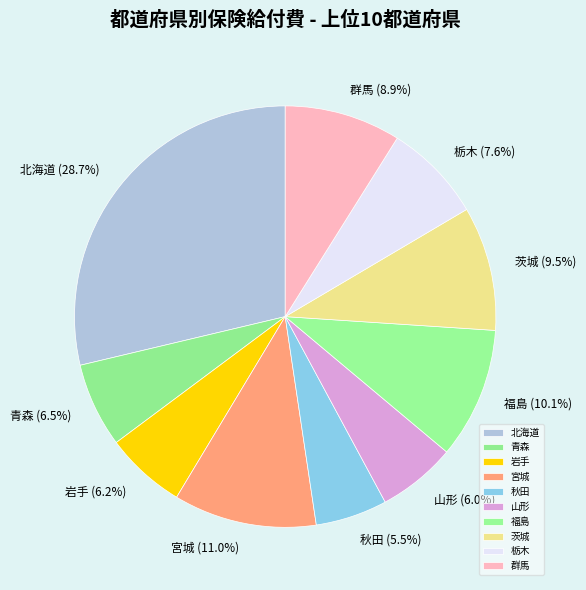

Does 茨城 represent more than half of the total?

No